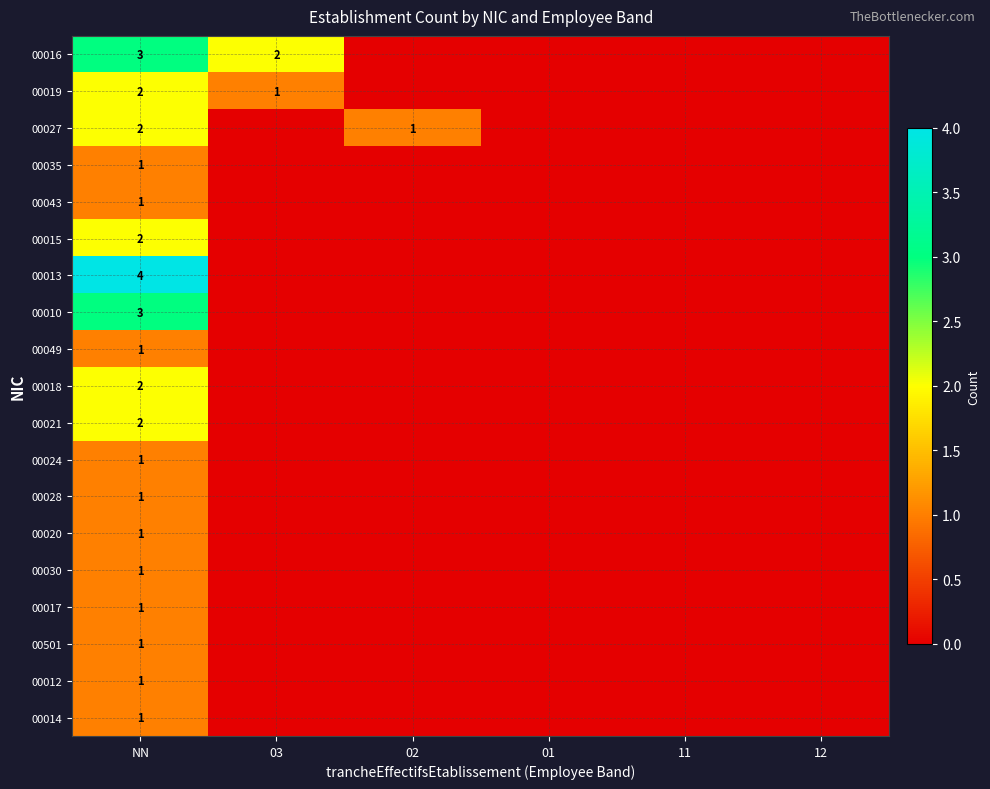

Count the number of categories in the chart.

6